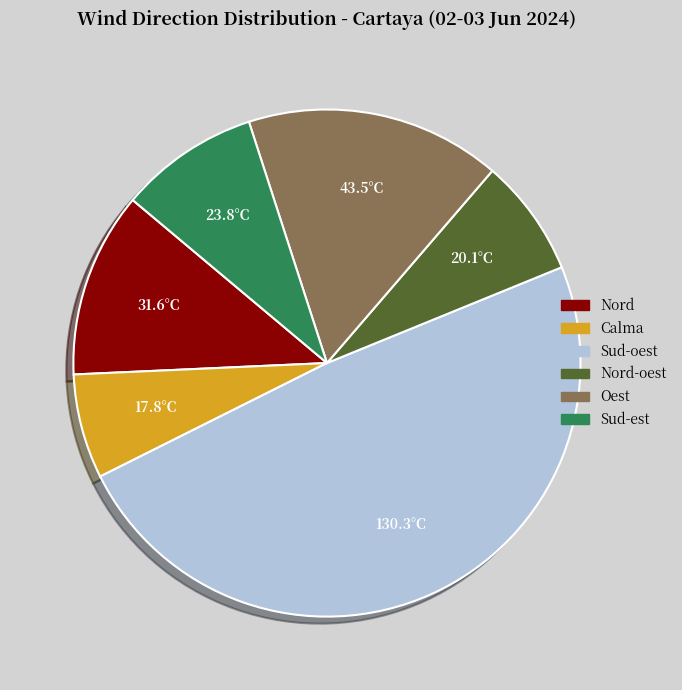

Is there a majority slice in this chart?

No